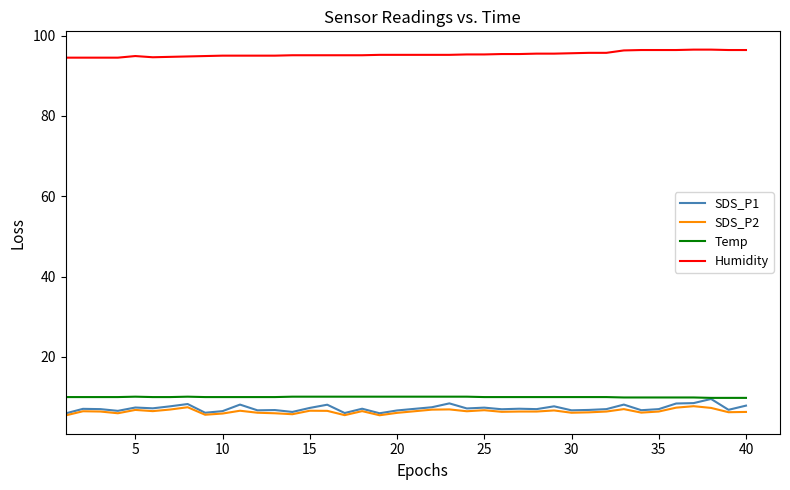

Which series has the largest total across all categories?

Humidity